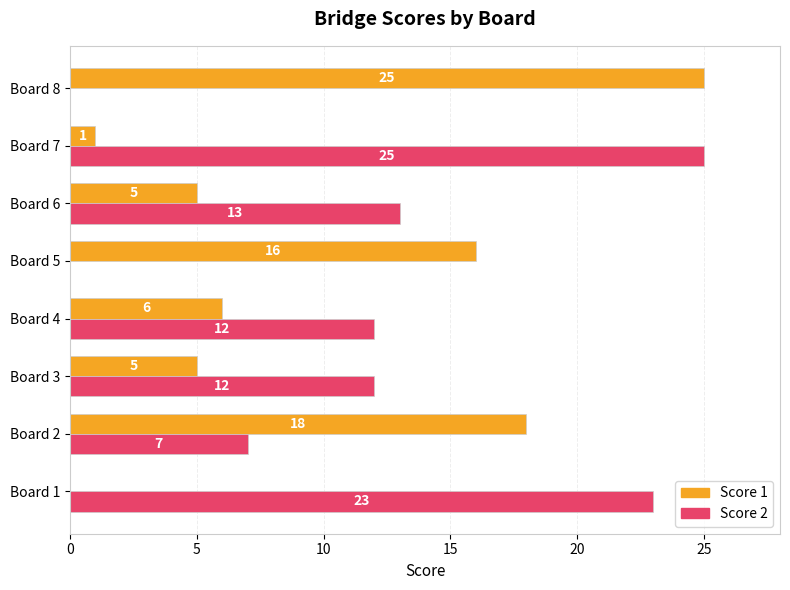

Where is Score 1 nearest to the value 12?

Board 5